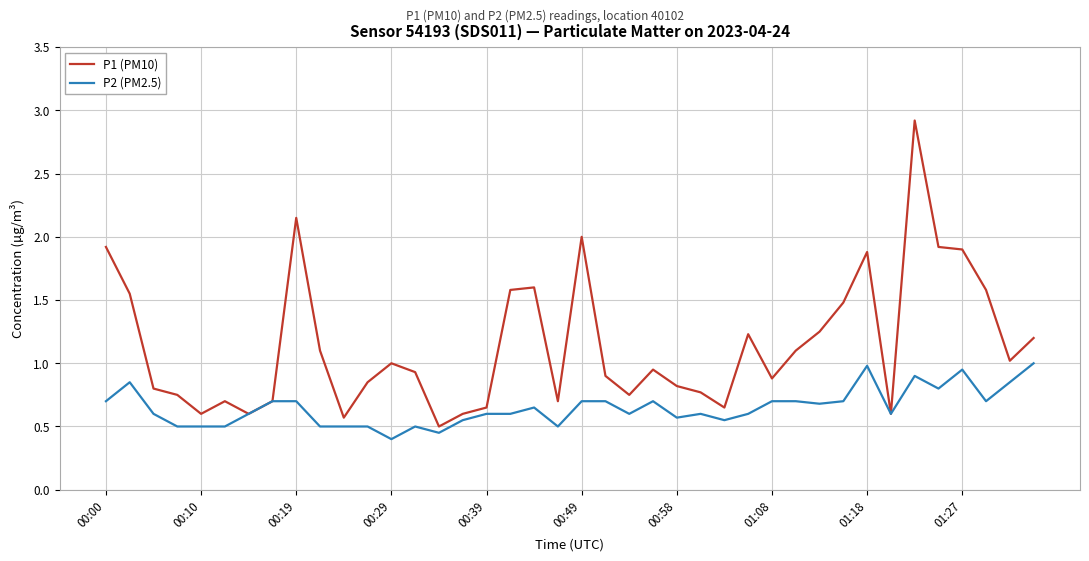

What is the highest value of the P2 (PM2.5) series?

1.0